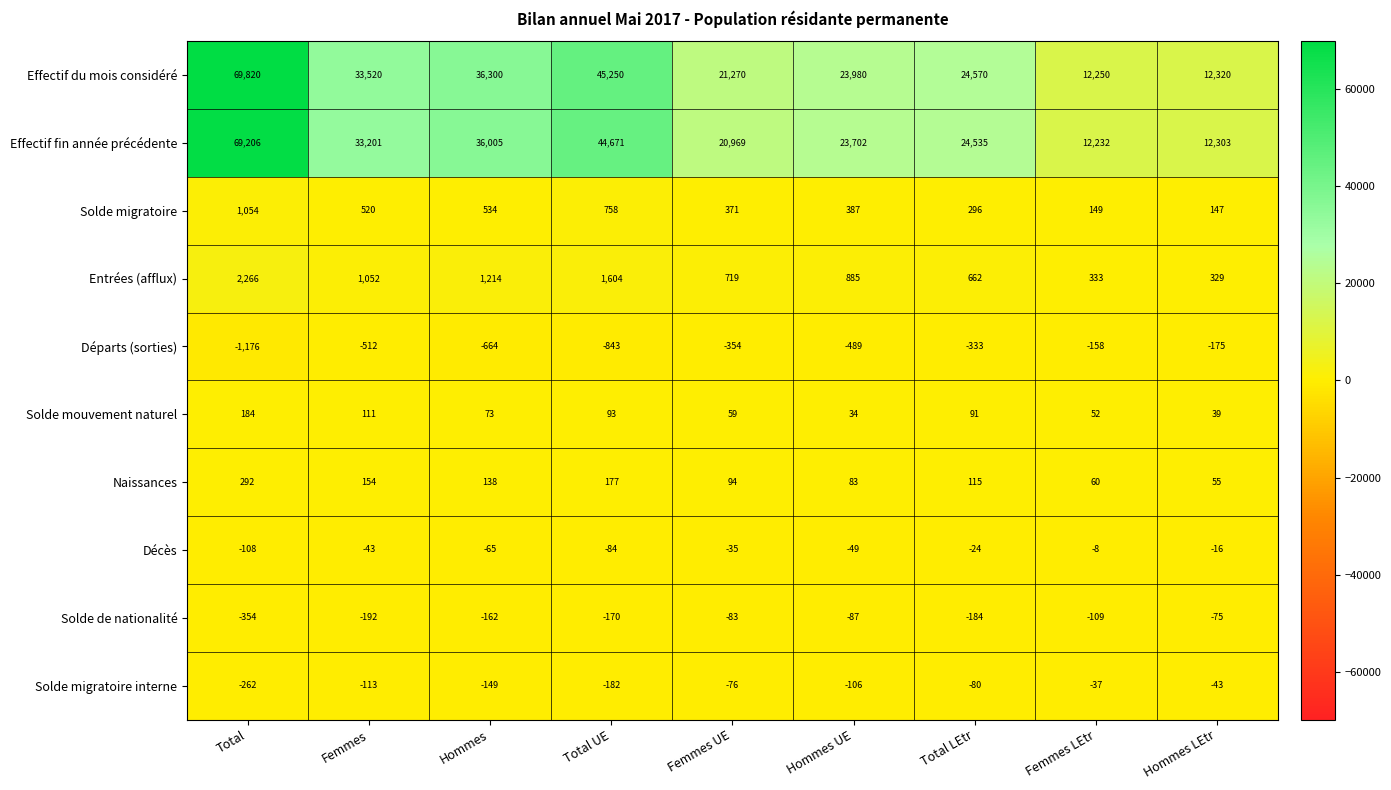

What is the difference between the Effectif du mois considéré values at Total and Hommes UE?

45840